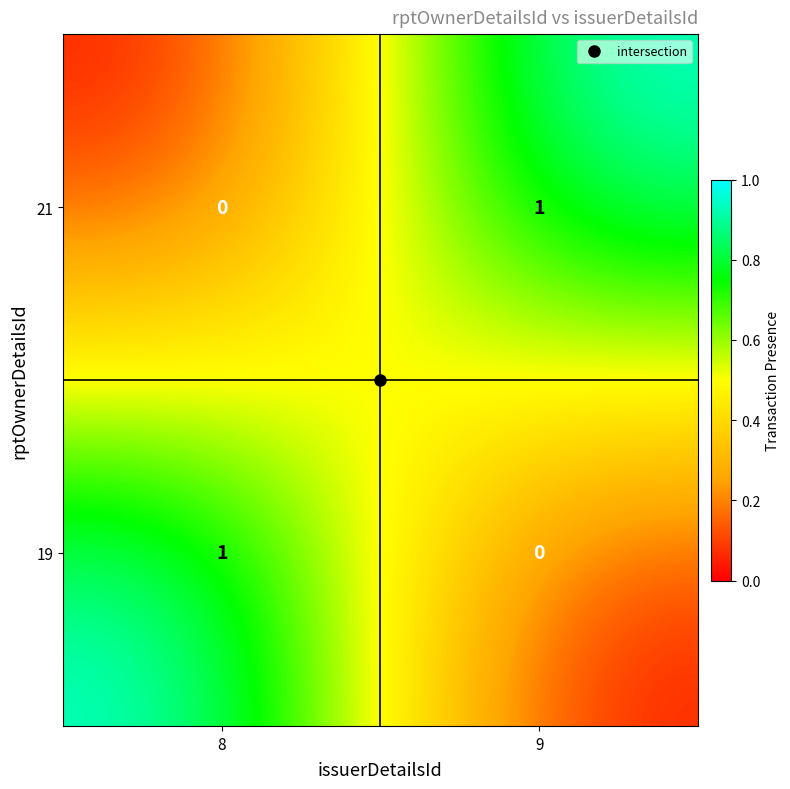

Where is 19 nearest to the value 0?

9